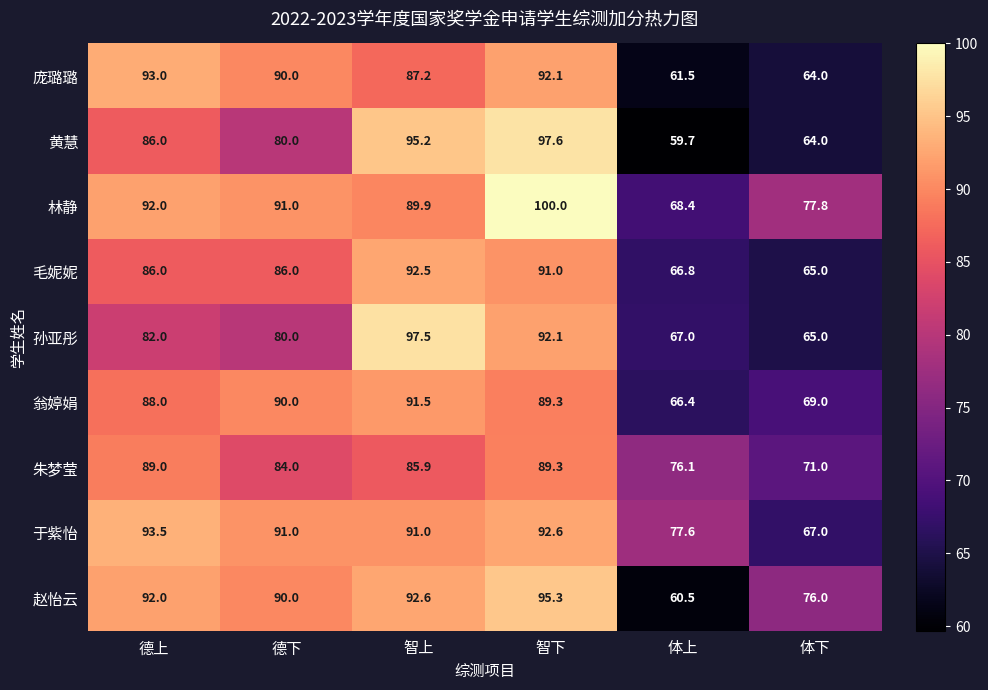

At which category does the chart reach its minimum across all series?

体上